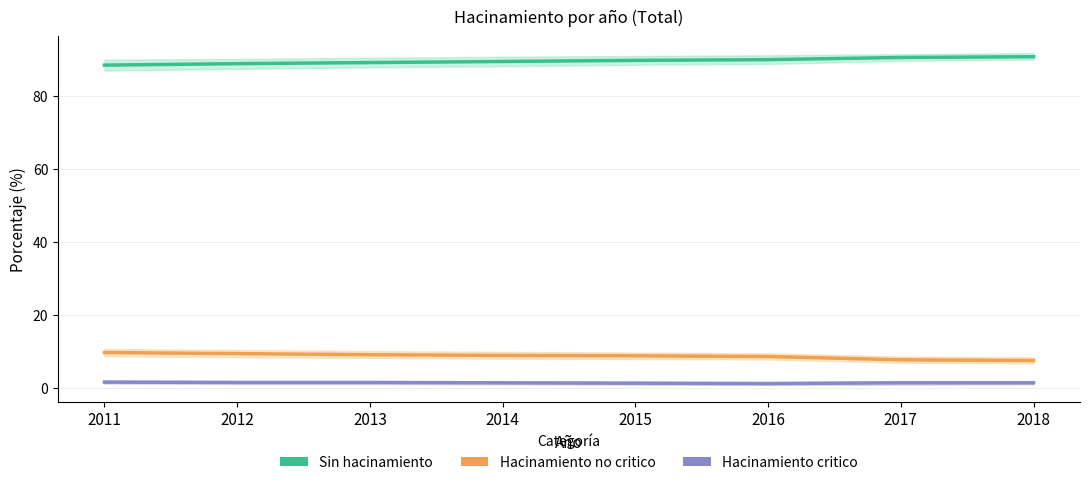

The Hacinamiento no critico series shows 9.5 at 2012. True or false?

True